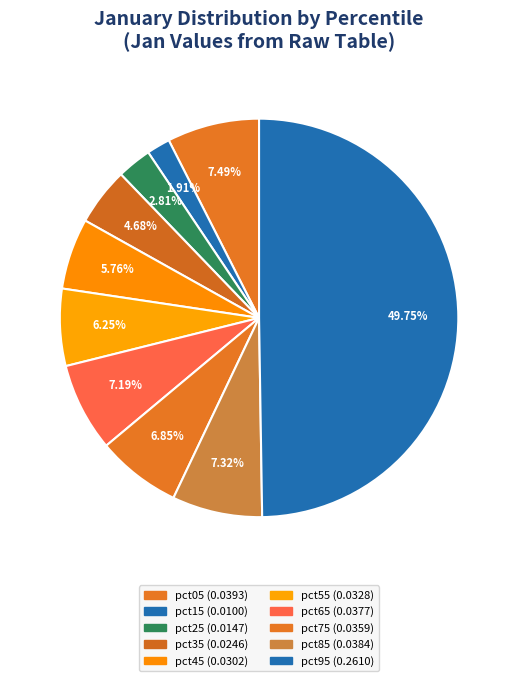

To the nearest percent, what portion does pct25 represent?

3%